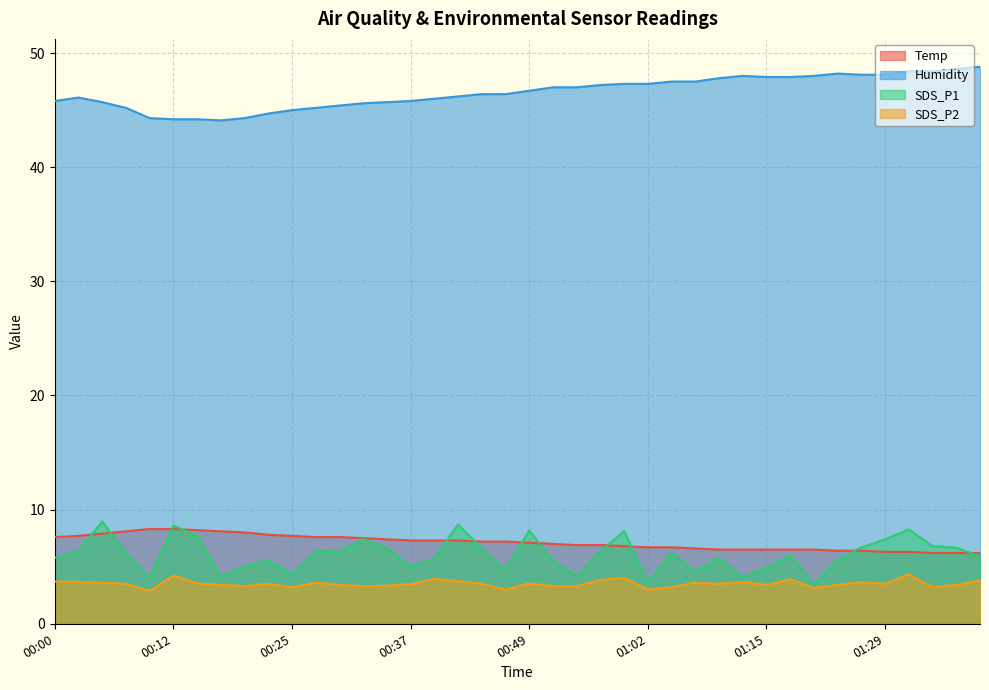

True or false: Temp has more than 2 points higher than both neighbors.

False